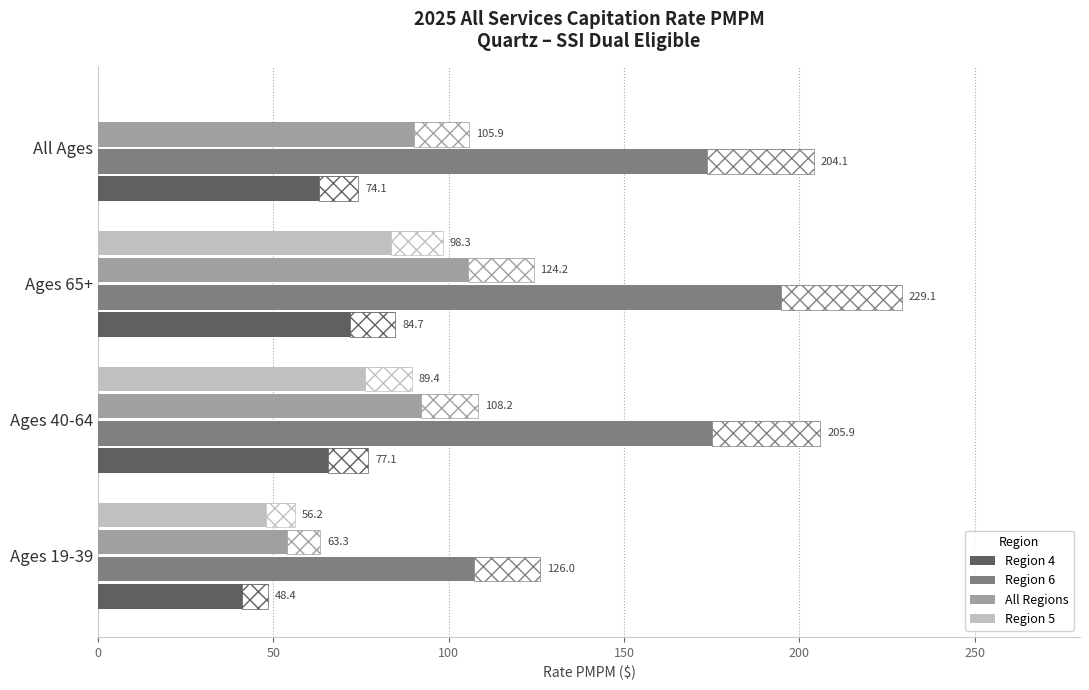

At Ages 40-64, list the series in order from largest to smallest.

Region 6, All Regions, Region 5, Region 4